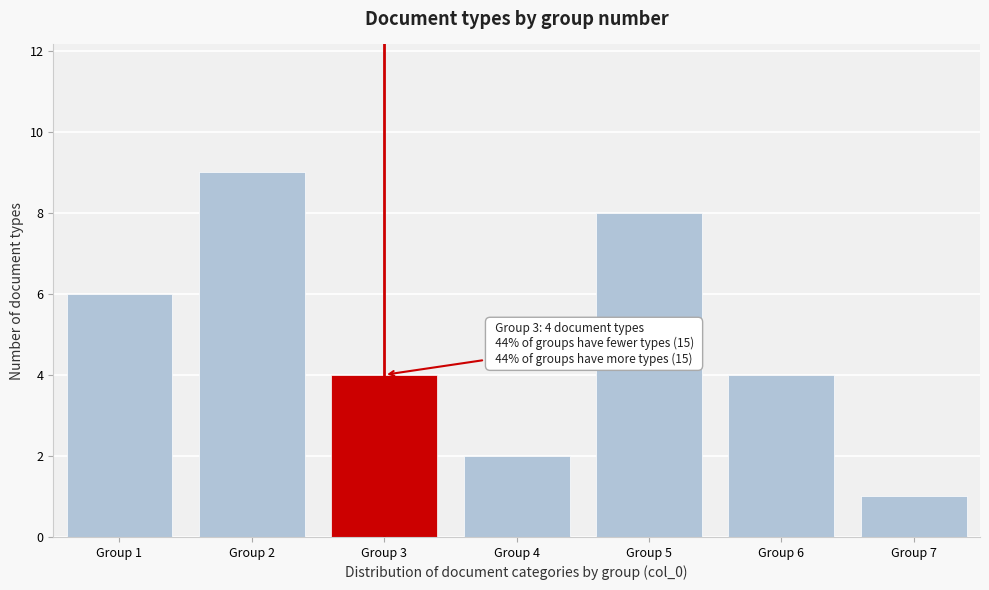

Reading left to right, transcribe all the data shown in this chart.

6	9	4	2	8	4	1